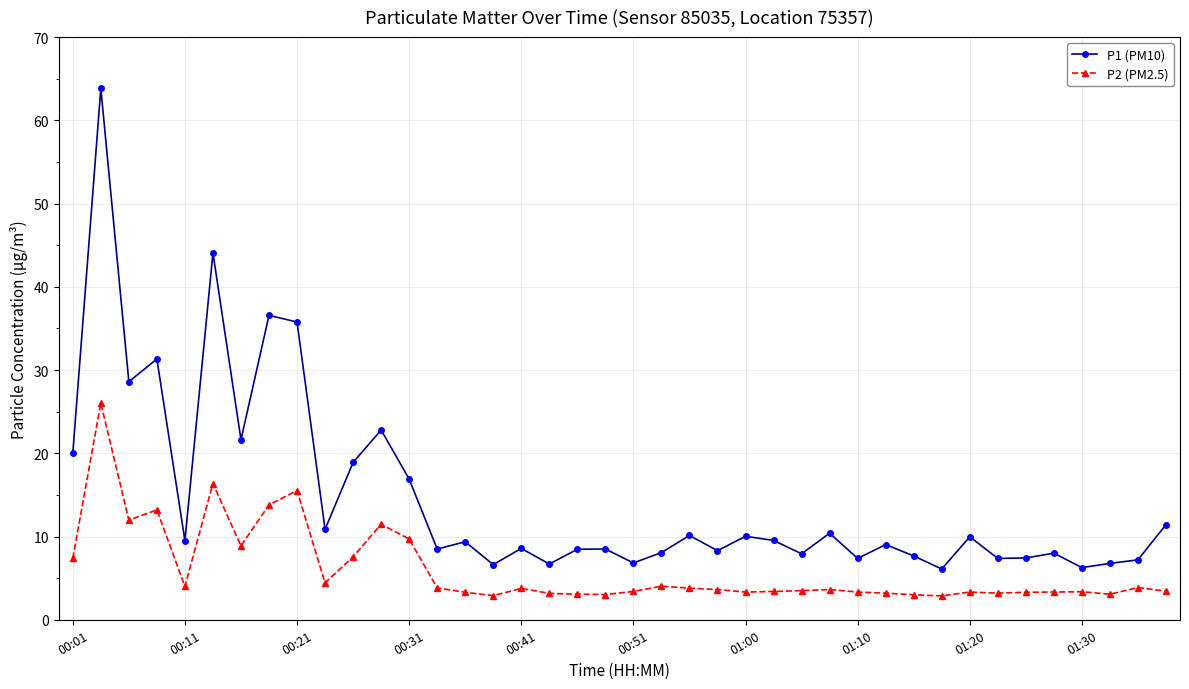

Which series has the largest total across all categories?

P1 (PM10)